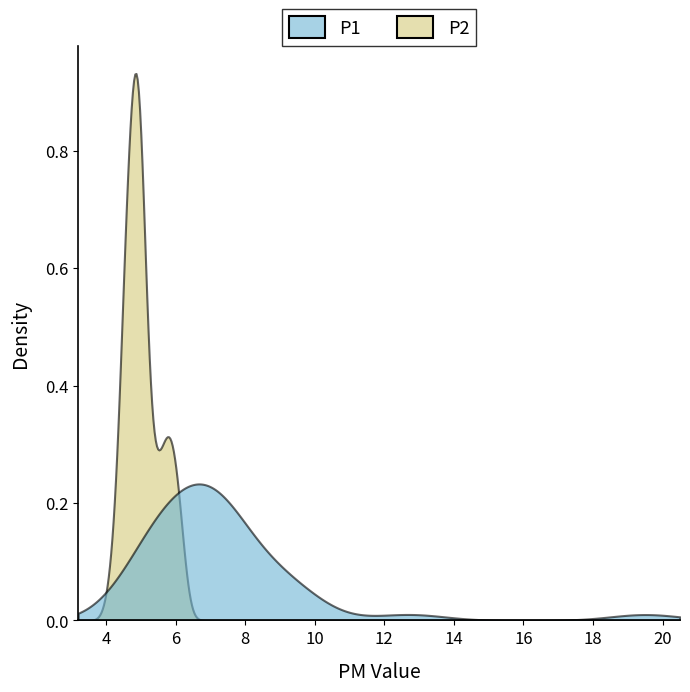

Which series has the largest range (max minus min)?

P2